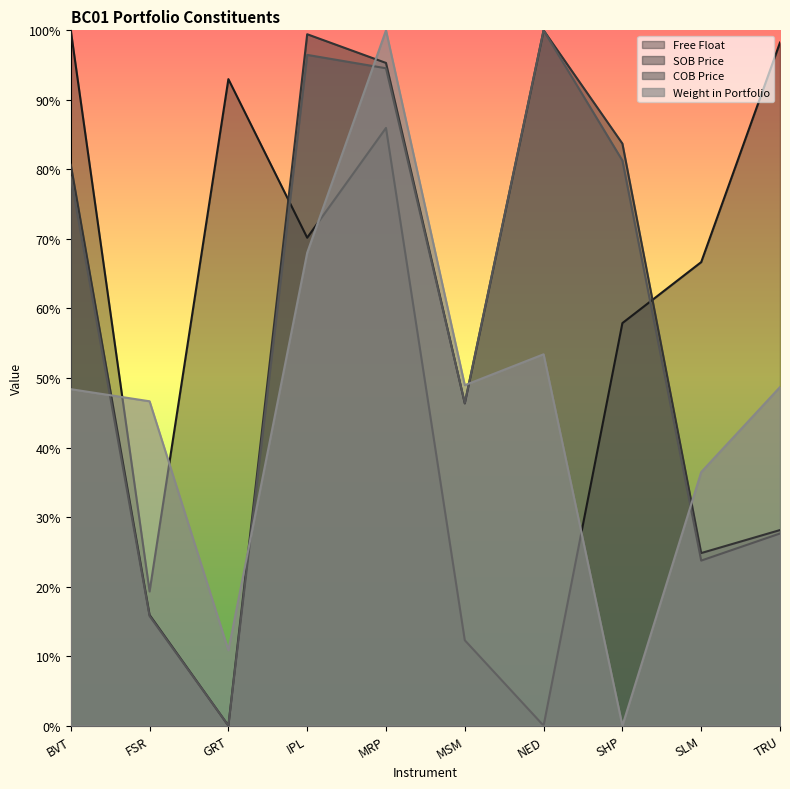

Is the value of Weight in Portfolio at FSR greater than the value of COB Price at MSM?

Yes